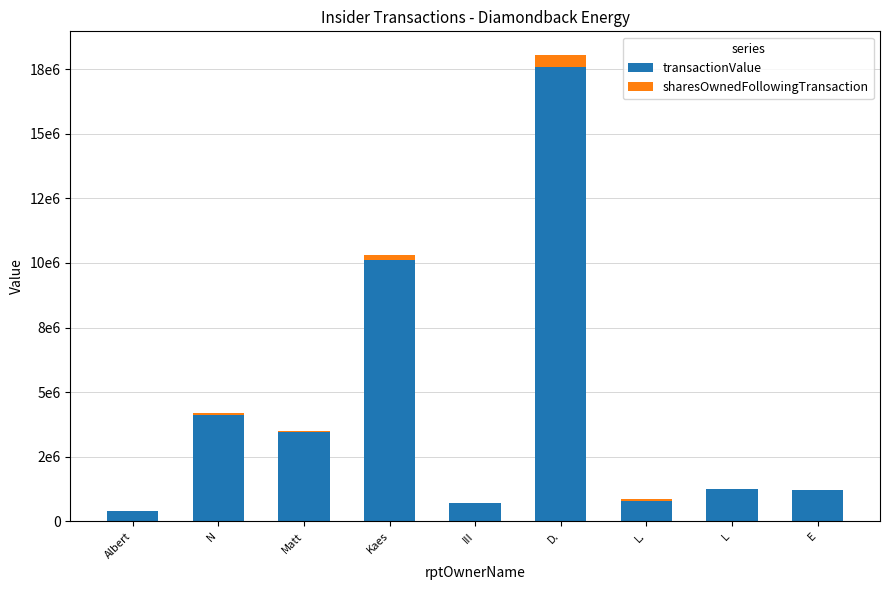

The transactionValue series shows 6584518 at N. True or false?

False